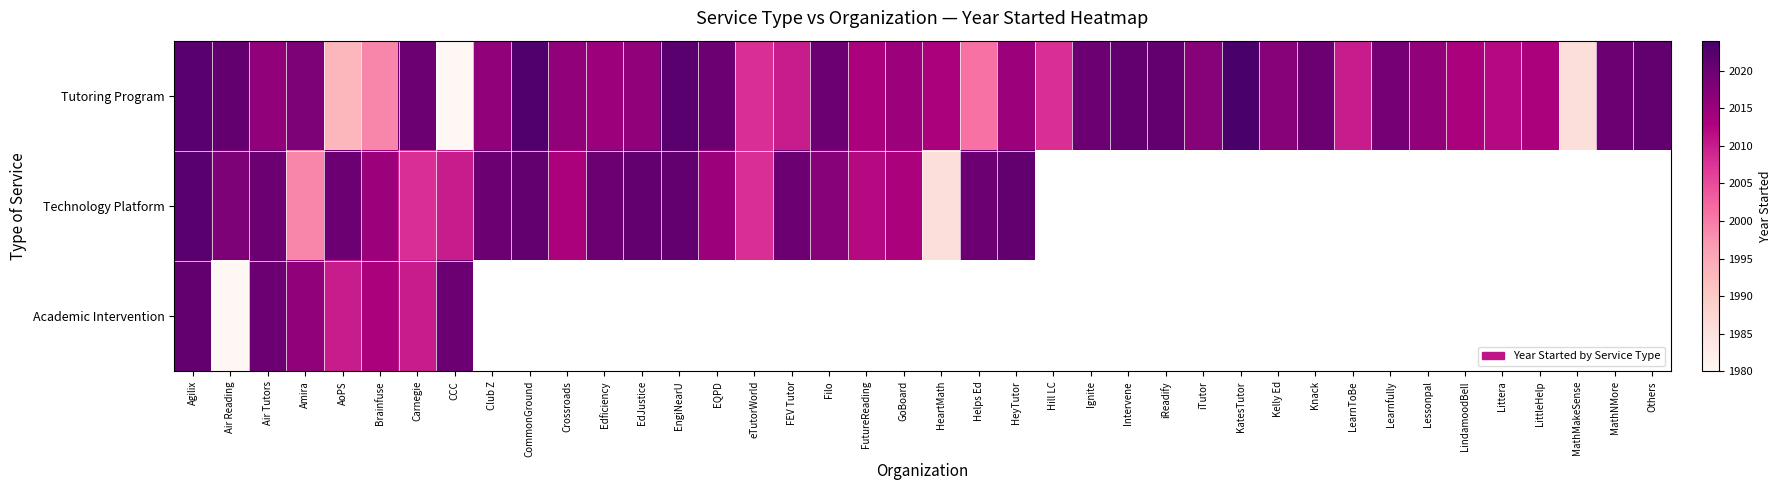

What is the difference between the maximum and minimum values in the Academic Intervention series?

41.0